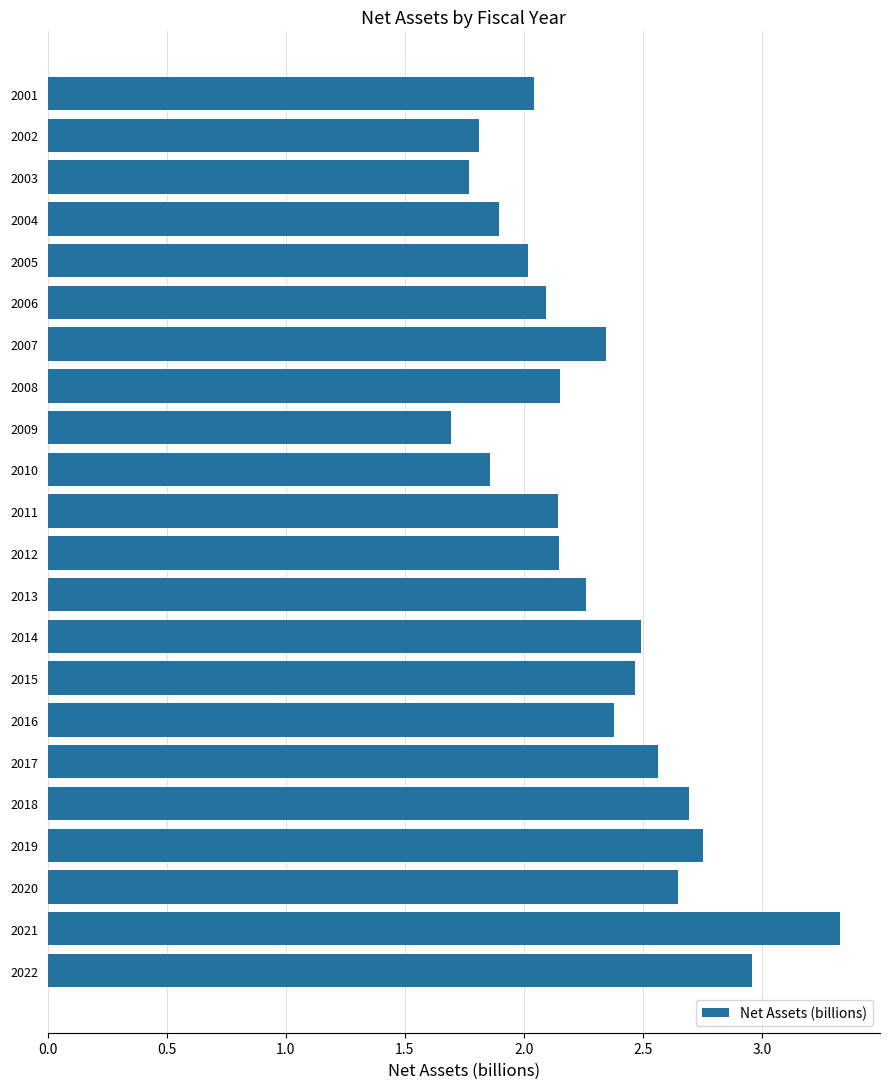

How many data points are less than 2?

5